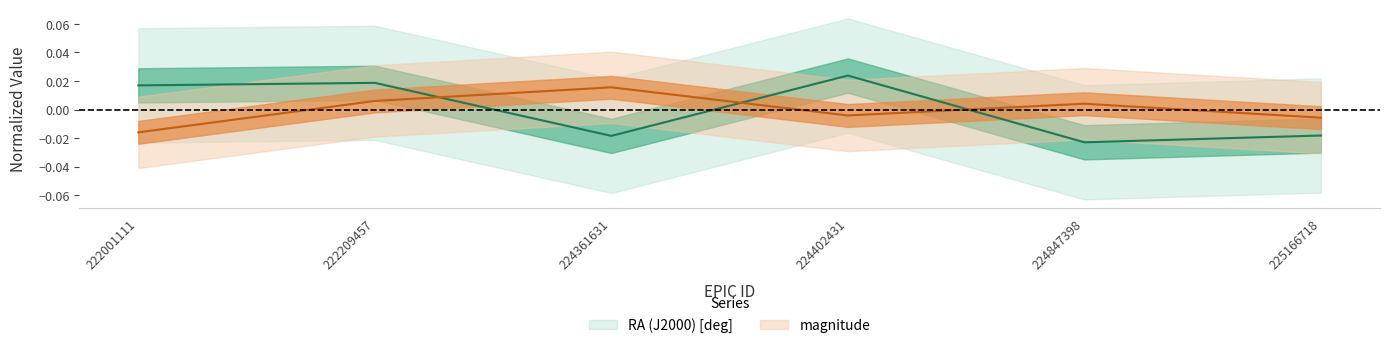

At how many categories does at least one series exceed 0?

5